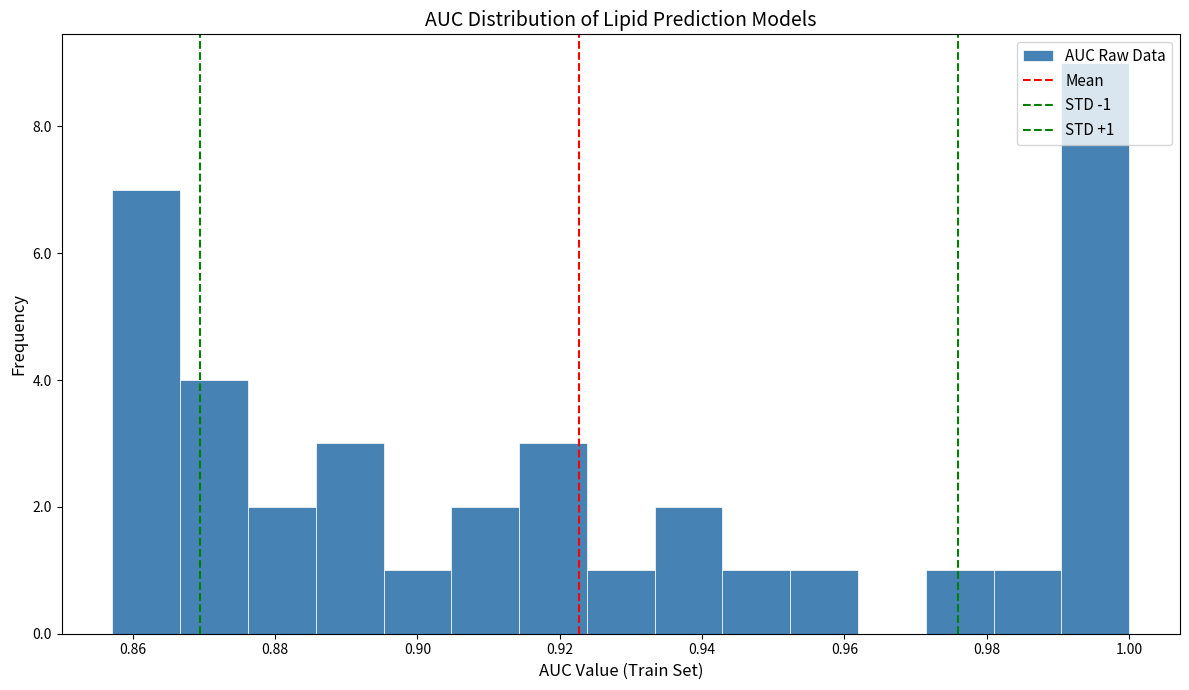

Which range on the x-axis has the tallest bar?

0.990 to 1.000